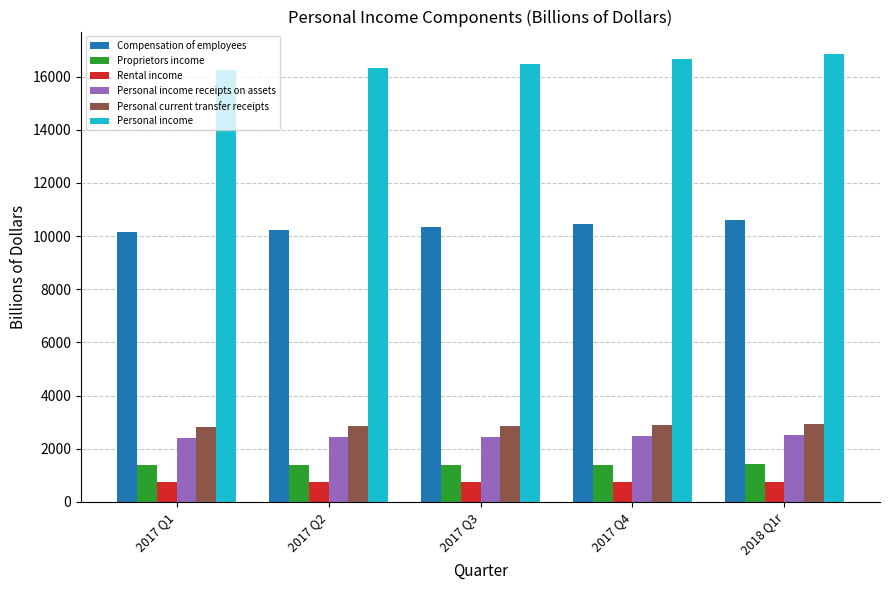

At how many categories does at least one series exceed 8402?

5